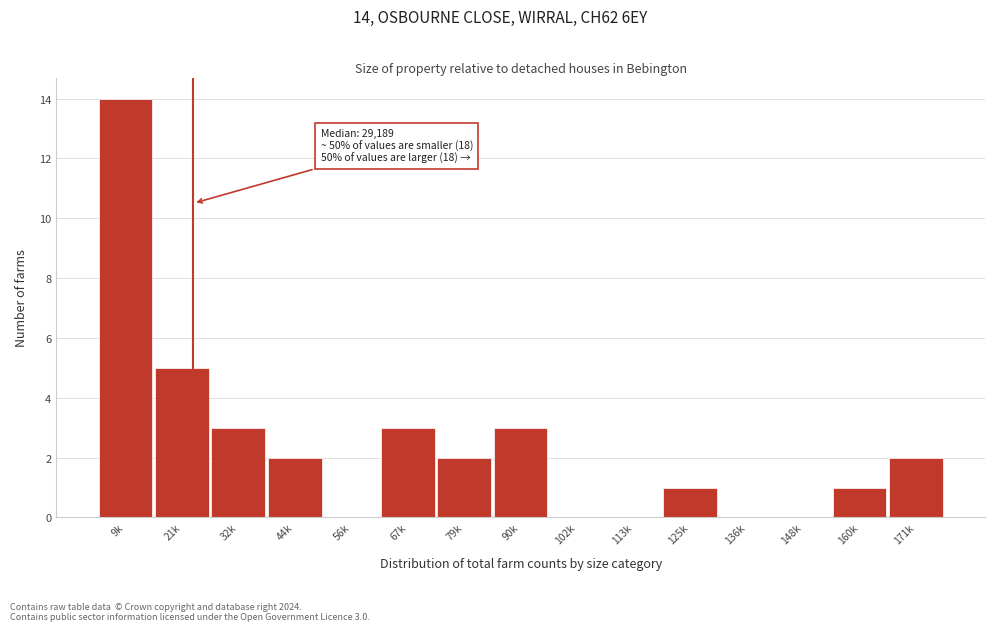

Reading left to right, what are all the values shown in this chart?

9k=14	21k=5	32k=3	44k=2	56k=0	67k=3	79k=2	90k=3	102k=0	113k=0	125k=1	136k=0	148k=0	160k=1	171k=2